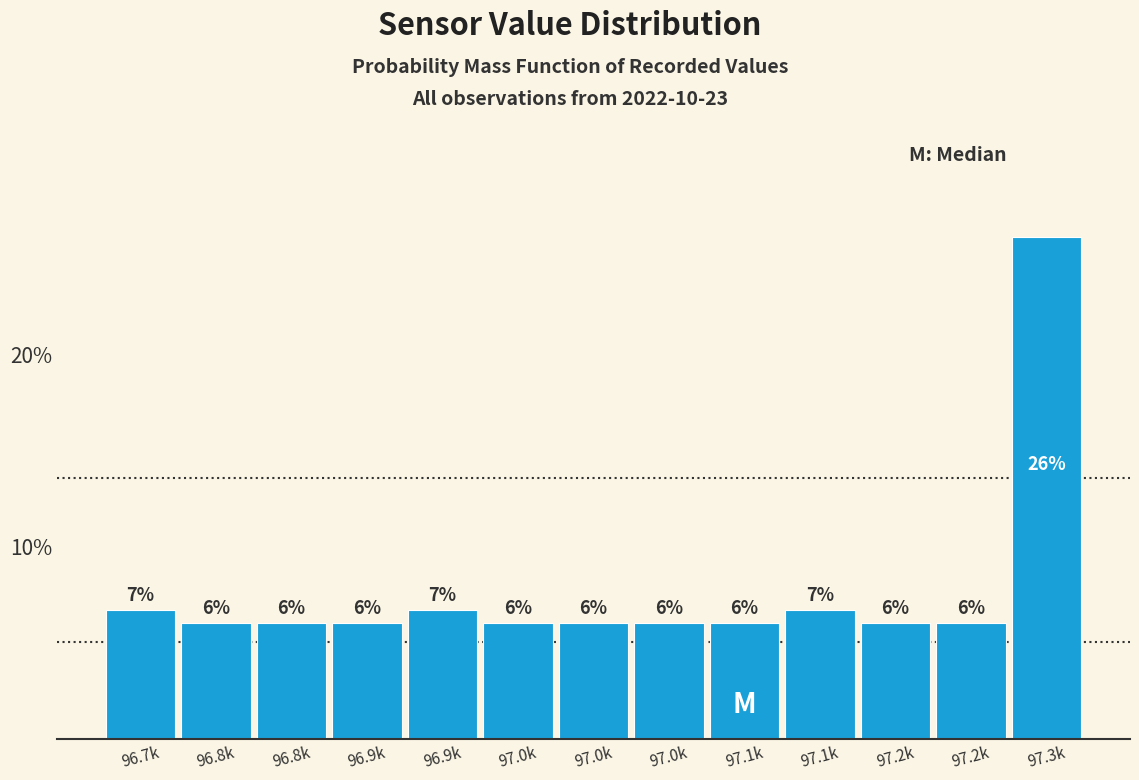

Are the bars horizontal?

No